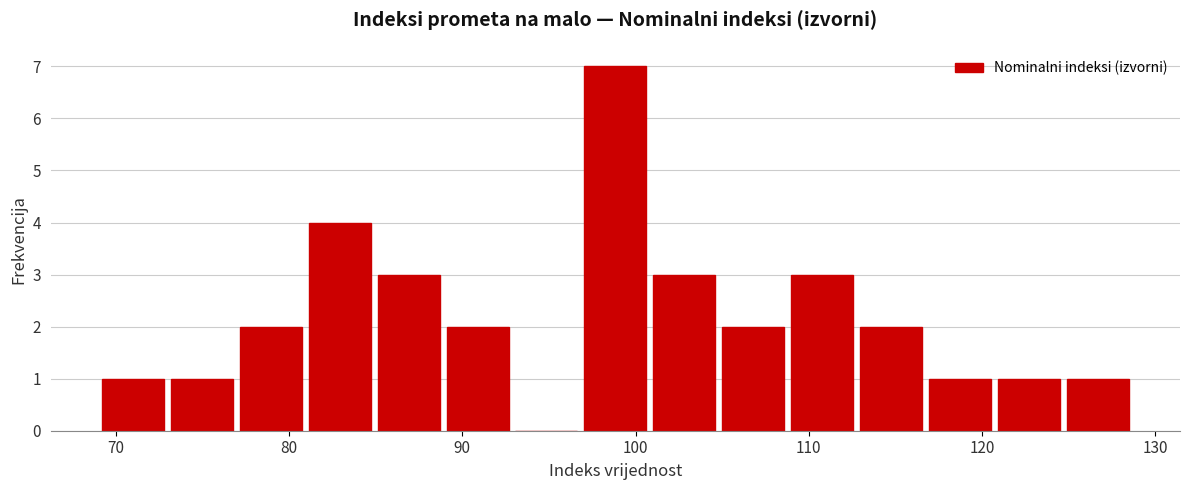

Read against the x-axis, roughly where is the centre of the tallest bar?

99